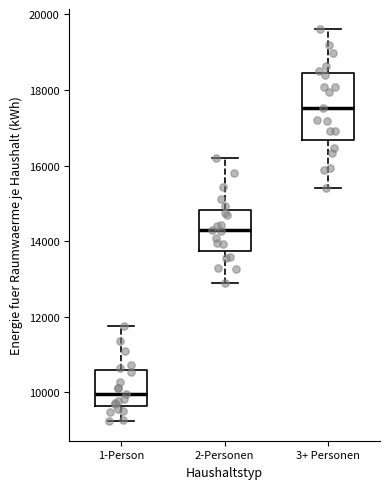

Where is the lower edge of the box for 3+ Personen on the y-axis? The values are not printed on the chart, so give them approximately, as read against the axis.

16600